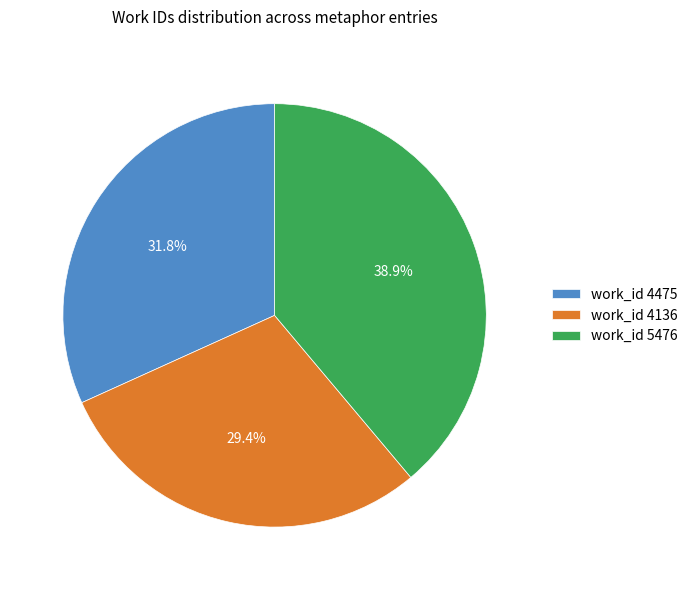

Which slice is the largest?

work_id 5476